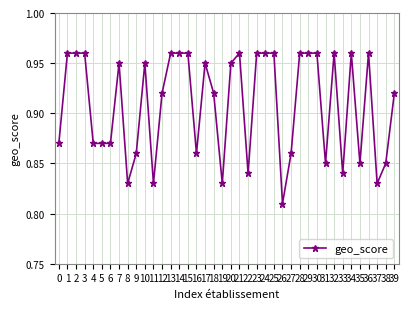

True or false: there are more than 0 points higher than both neighbors.

True